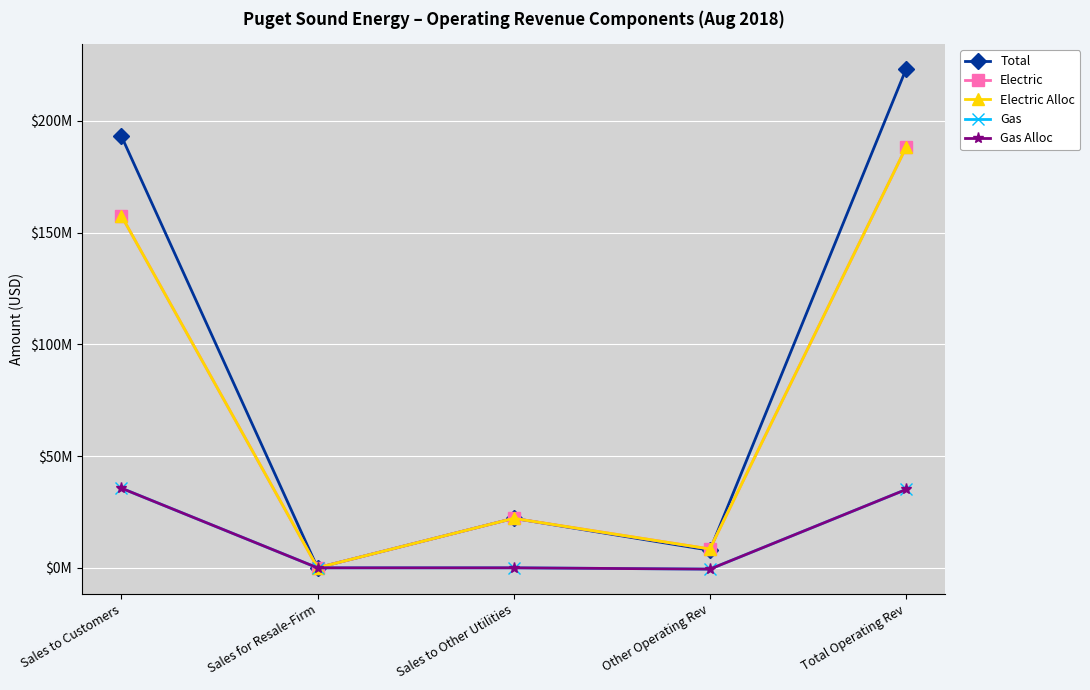

Is this an area chart (filled region under the line)?

No